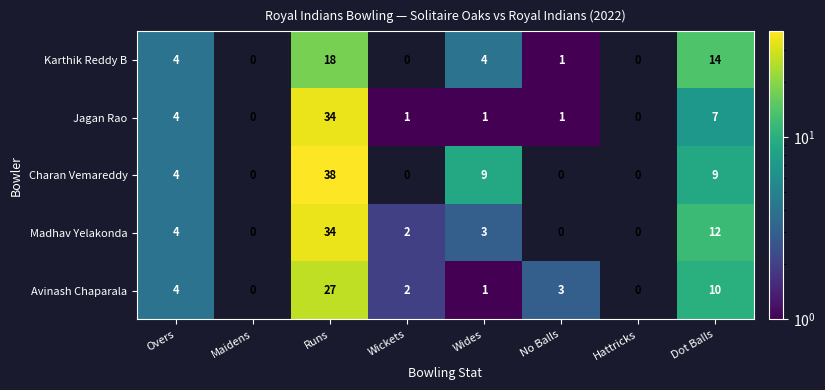

Which series has the largest range (max minus min)?

Charan Vemareddy